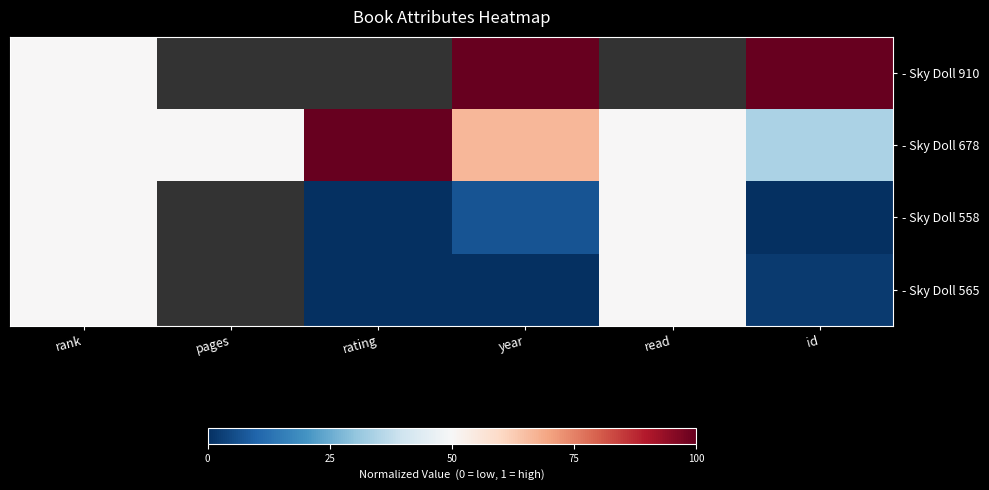

Rank the series at pages from highest to lowest value.

- Sky Doll 910, - Sky Doll 678, - Sky Doll 558, - Sky Doll 565